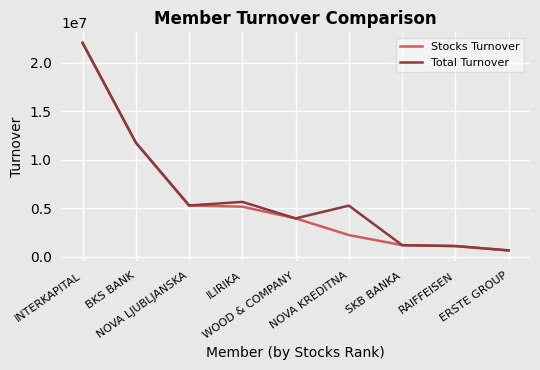

What is the smallest value displayed?

637719.6